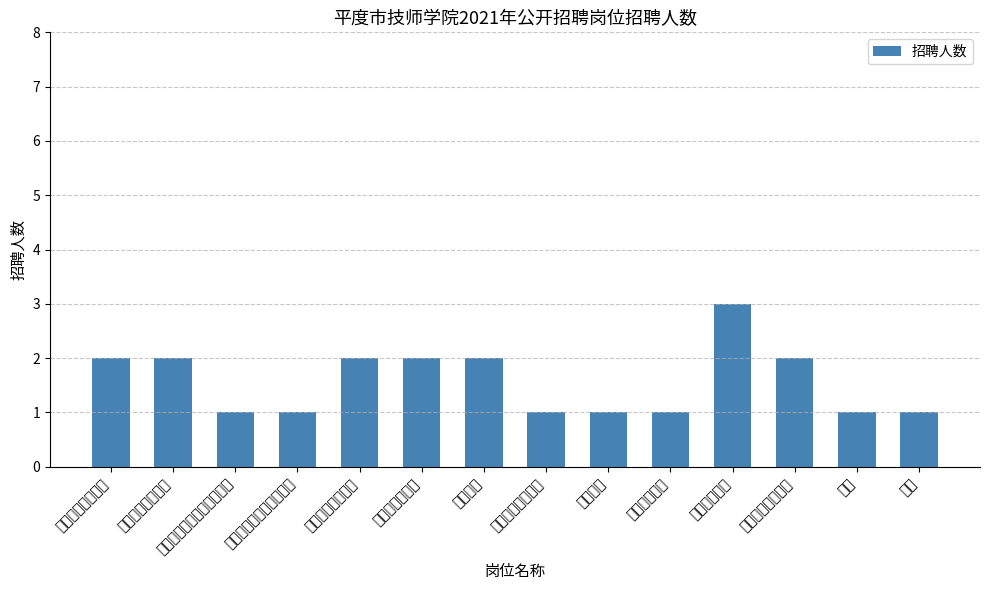

List the labels in order of value, largest first.

学前教育教师, 机电实习指导教师, 焊接实习指导教师, 机械技术理论教师, 计算机理论教师, 建筑教师, 人力资源管理教师, 无人机操控技术一体化教师, 工业机器人应用理论教师, 果蔬花卉加工教师, 数学教师, 精细化工教师, 医生, 会计